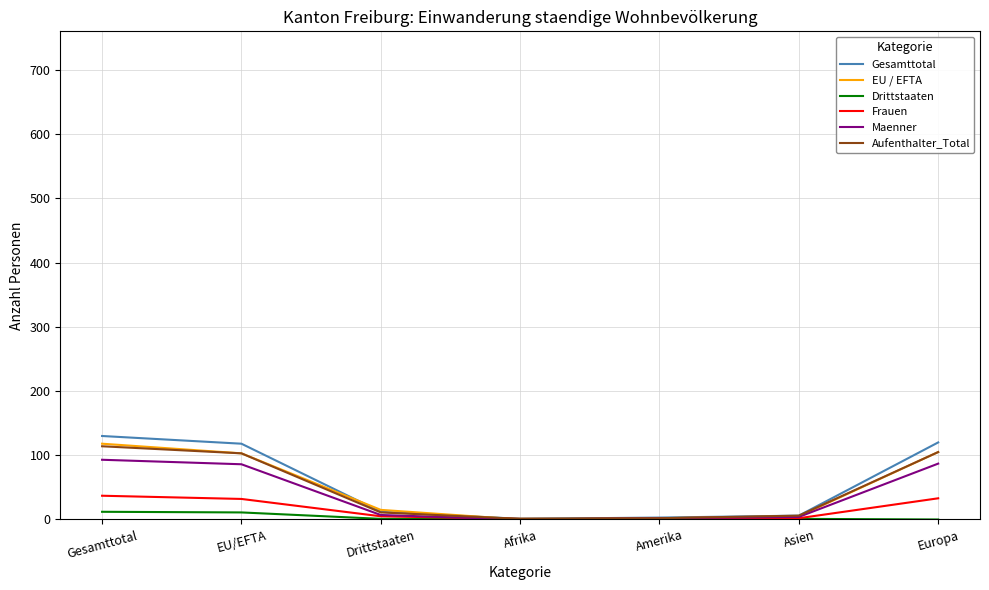

What is the maximum value for Frauen?

37